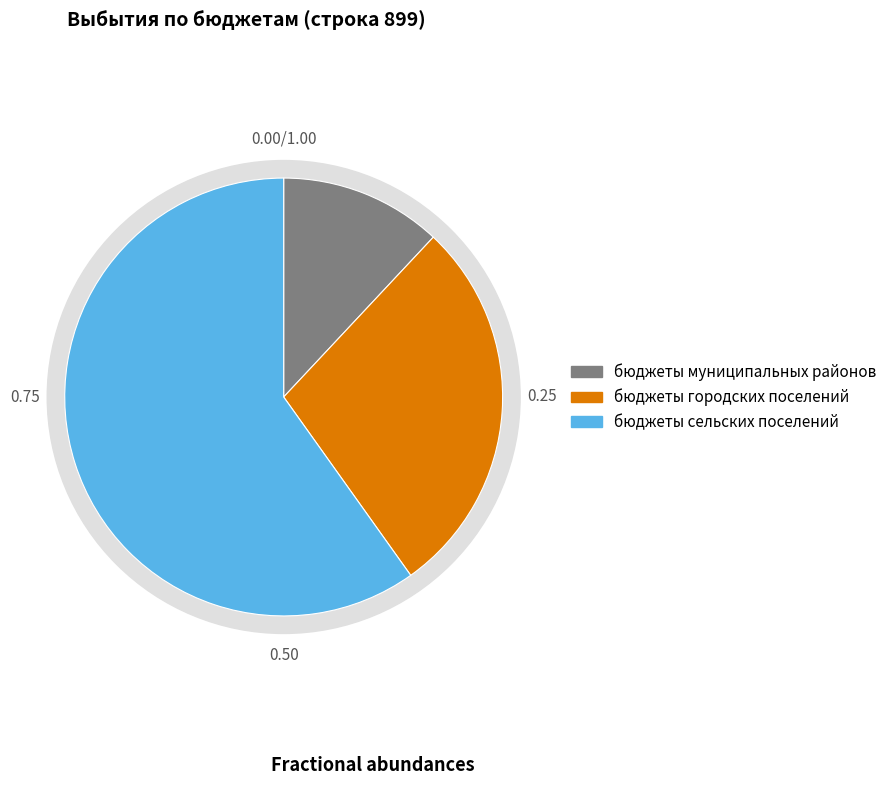

Which has a higher value, бюджеты муниципальных районов or бюджеты городских поселений?

бюджеты городских поселений